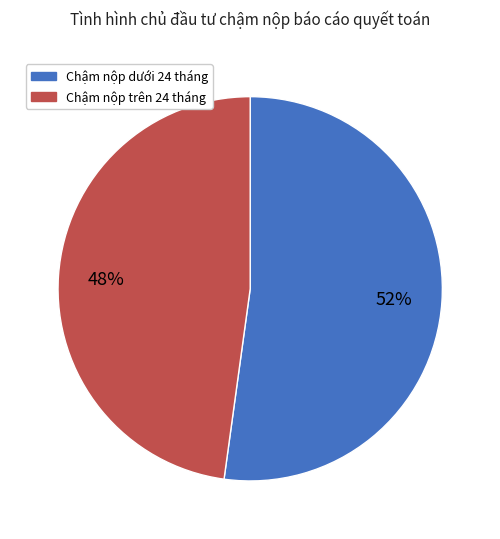

Is there any slice that represents more than half of the pie?

Yes